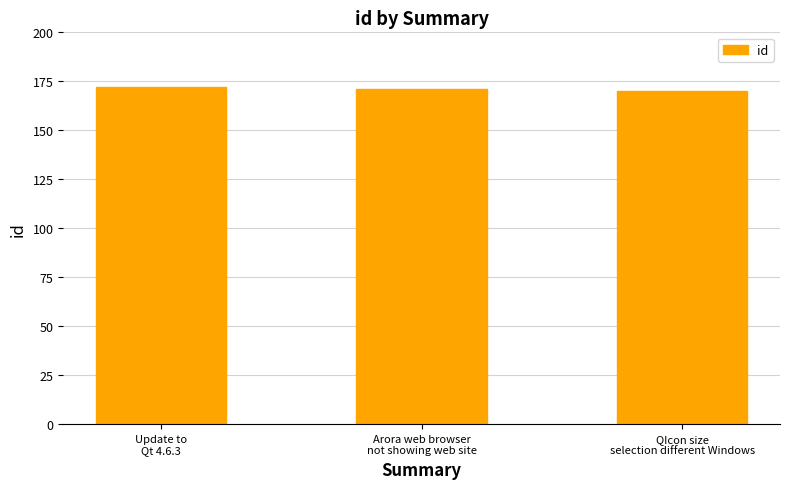

What is the label of the 2nd bar from the left?

Arora web browser
not showing web site